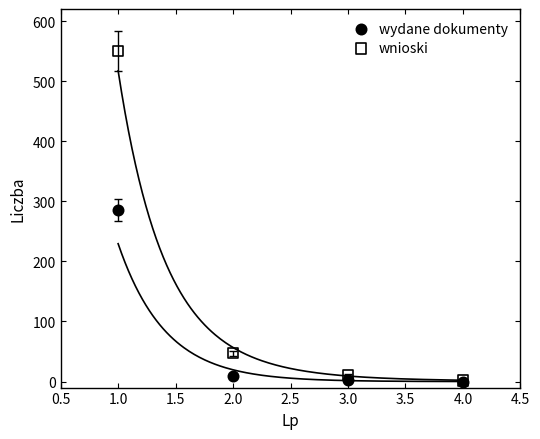

Which series has the largest Y range (max minus min)?

wnioski